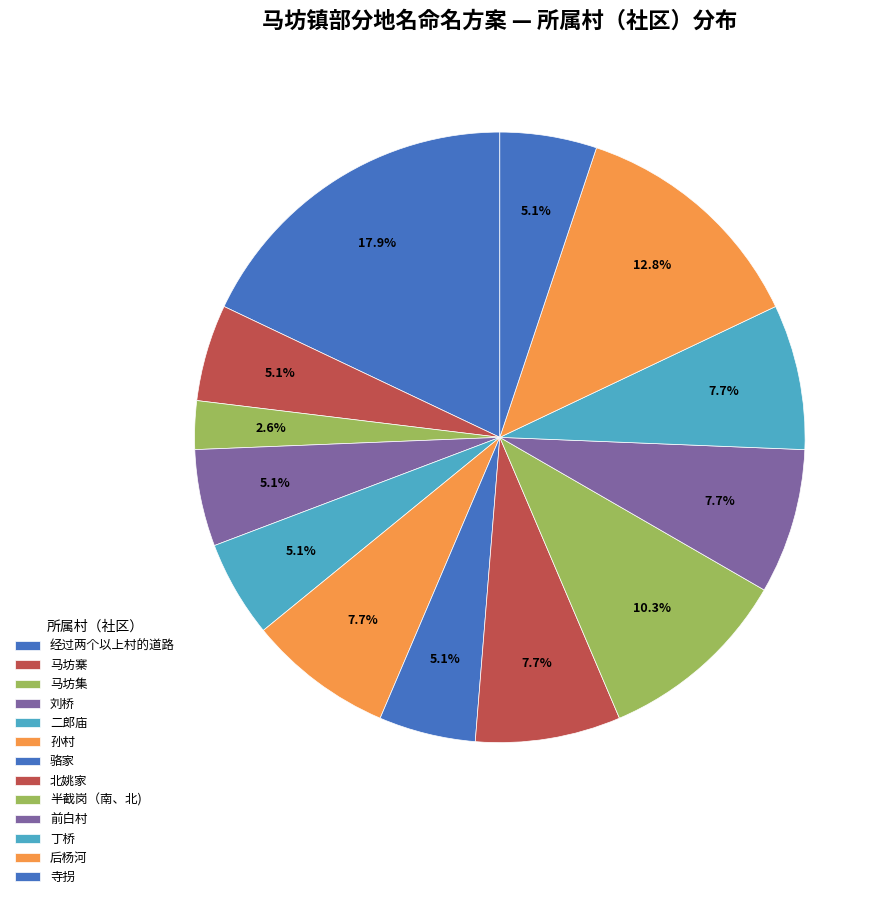

Is it true that 前白村 is 14% of the pie?

False